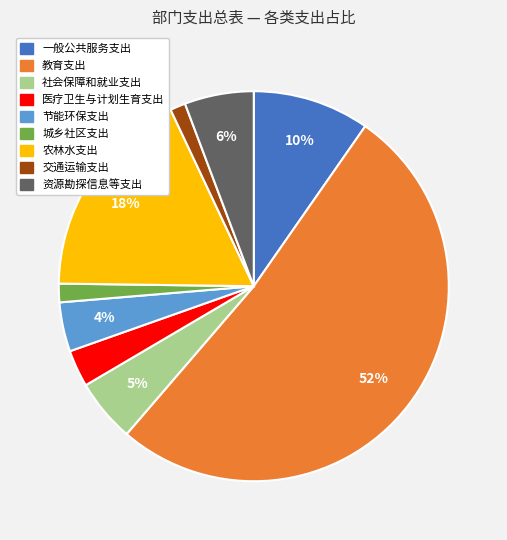

How many slices are in this pie chart?

9